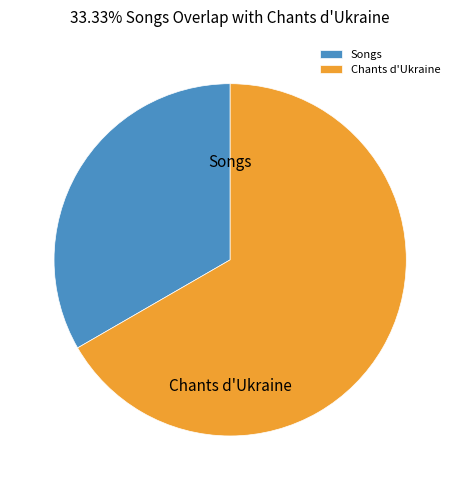

Rank the categories by value from highest to lowest.

Chants d'Ukraine, Songs